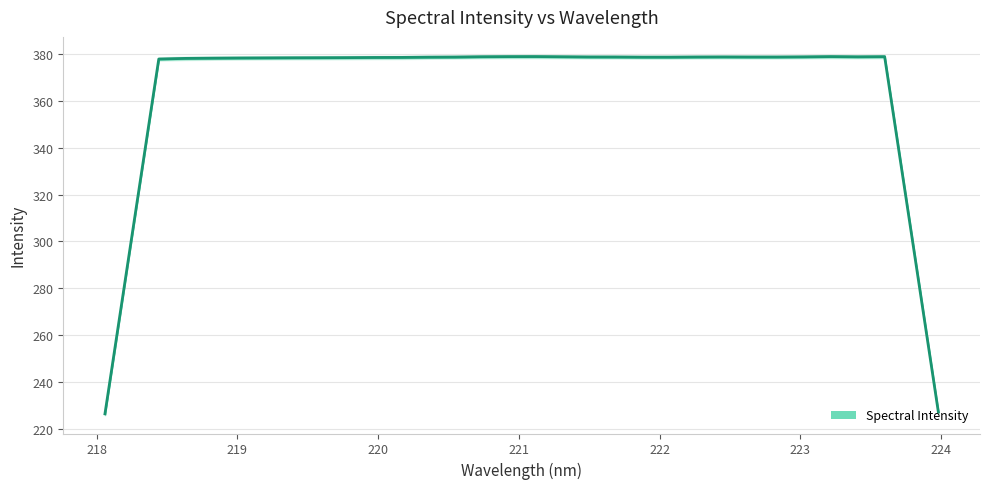

Does the chart have visible grid lines?

Yes